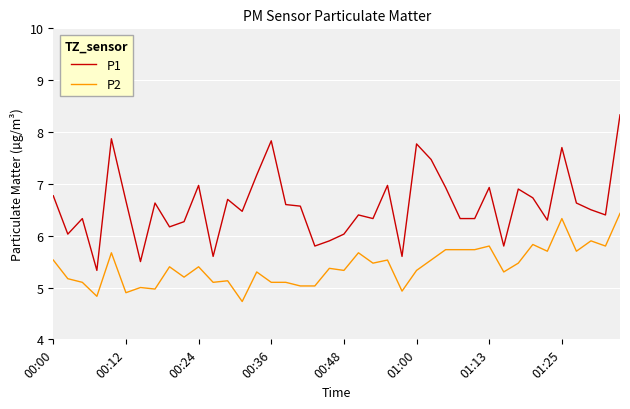

Reading left to right, extract all data points from this chart.

P1: 6.8	6.0	6.3	5.3	7.9	6.7	5.5	6.6	6.2	6.3	7.0	5.6	6.7	6.5	7.2	7.8	6.6	6.6	5.8	5.9	6.0	6.4	6.3	7.0	5.6	7.8	7.5	6.9	6.3	6.3	6.9	5.8	6.9	6.7	6.3	7.7	6.6	6.5	6.4	8.3
P2: 5.5	5.2	5.1	4.8	5.7	4.9	5.0	5.0	5.4	5.2	5.4	5.1	5.1	4.7	5.3	5.1	5.1	5.0	5.0	5.4	5.3	5.7	5.5	5.5	4.9	5.3	5.5	5.7	5.7	5.7	5.8	5.3	5.5	5.8	5.7	6.3	5.7	5.9	5.8	6.4